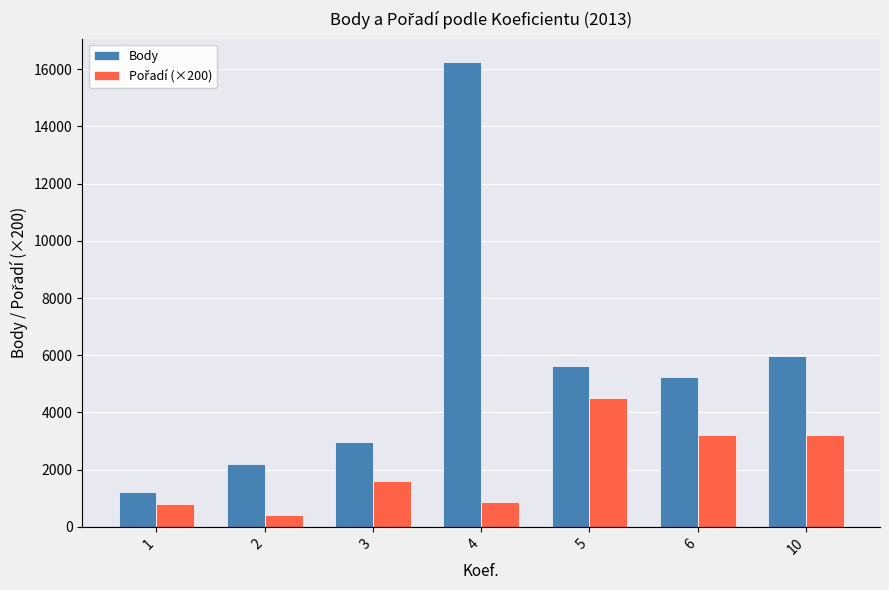

List the labels in order of Body value, largest first.

4, 10, 5, 6, 3, 2, 1